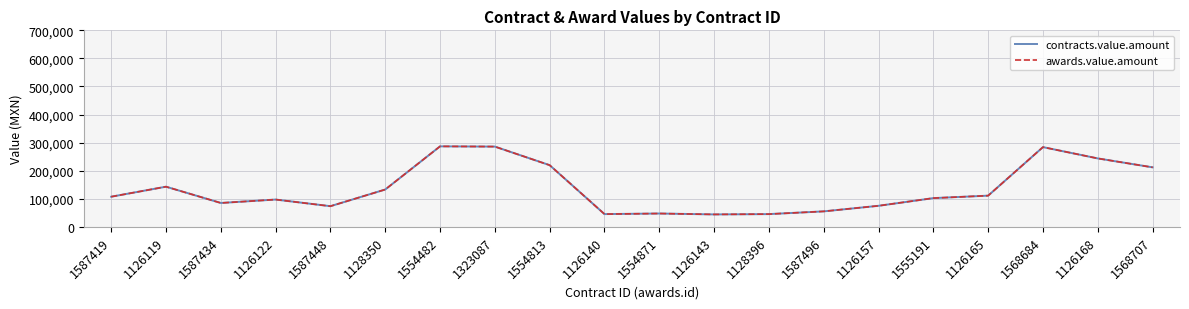

Is this an area chart (filled region under the line)?

No